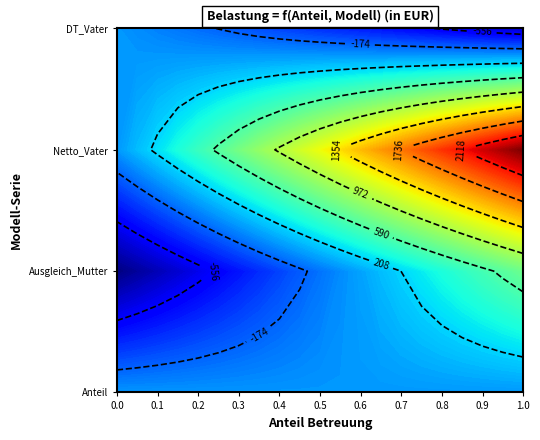

What is the total value across all series at 1?

2327.2